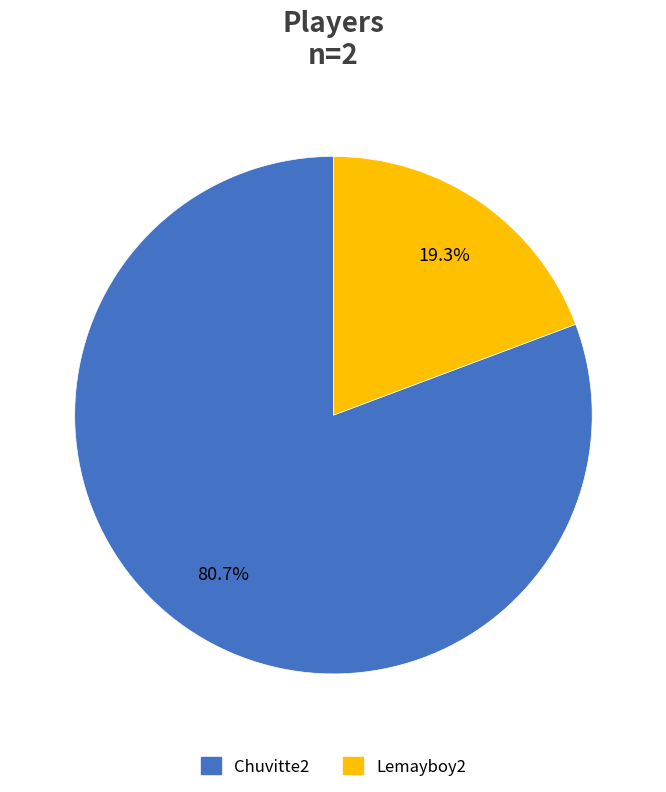

Rank the categories by value from highest to lowest.

Chuvitte2, Lemayboy2